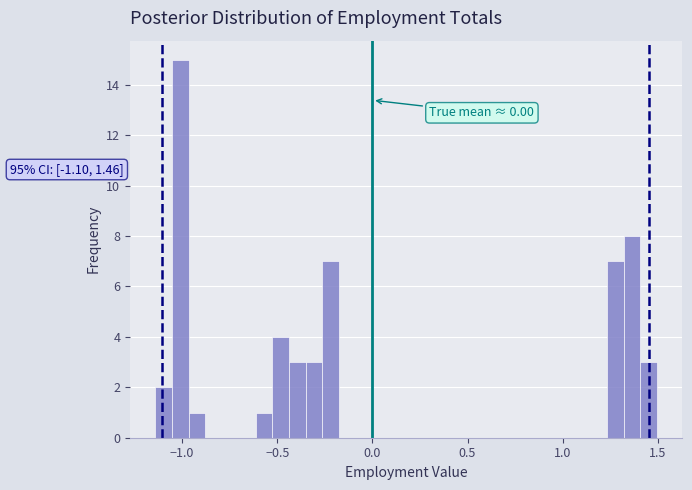

Around what value on the x-axis is the tallest bar? Give the approximate position of its centre, as read against the axis.

-1.00